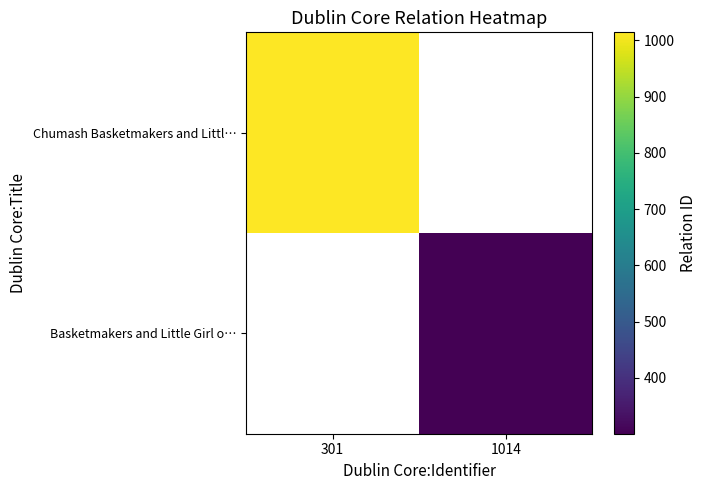

What is the minimum value shown in the chart?

301.0